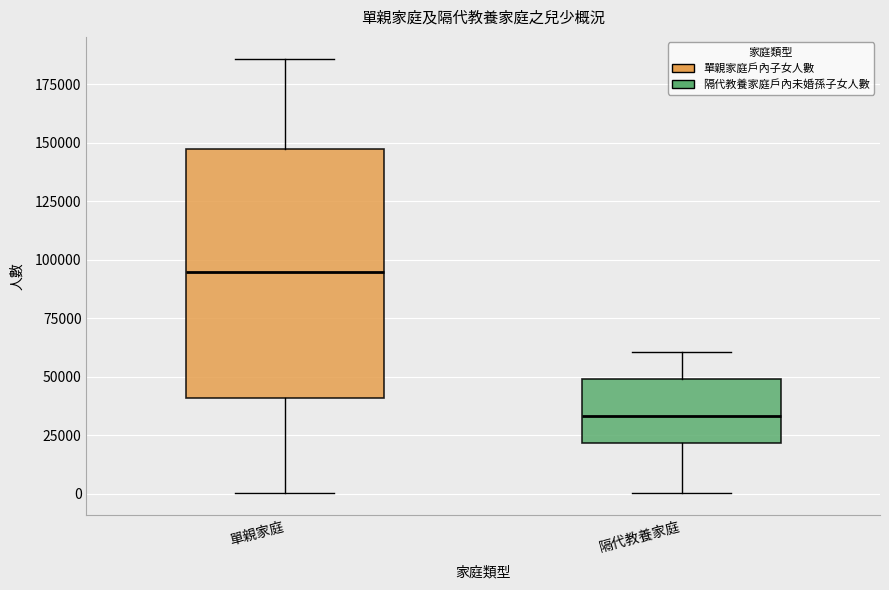

Where is the lower edge of the box for 隔代教養家庭 on the y-axis? The values are not printed on the chart, so give them approximately, as read against the axis.

20000